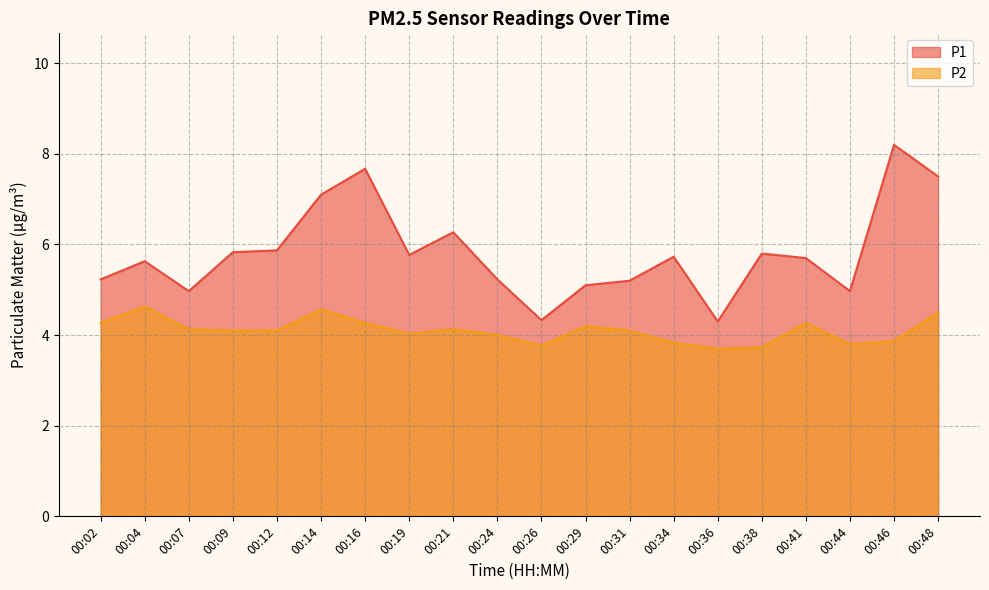

Rank the series by their average value, from highest to lowest.

P1, P2